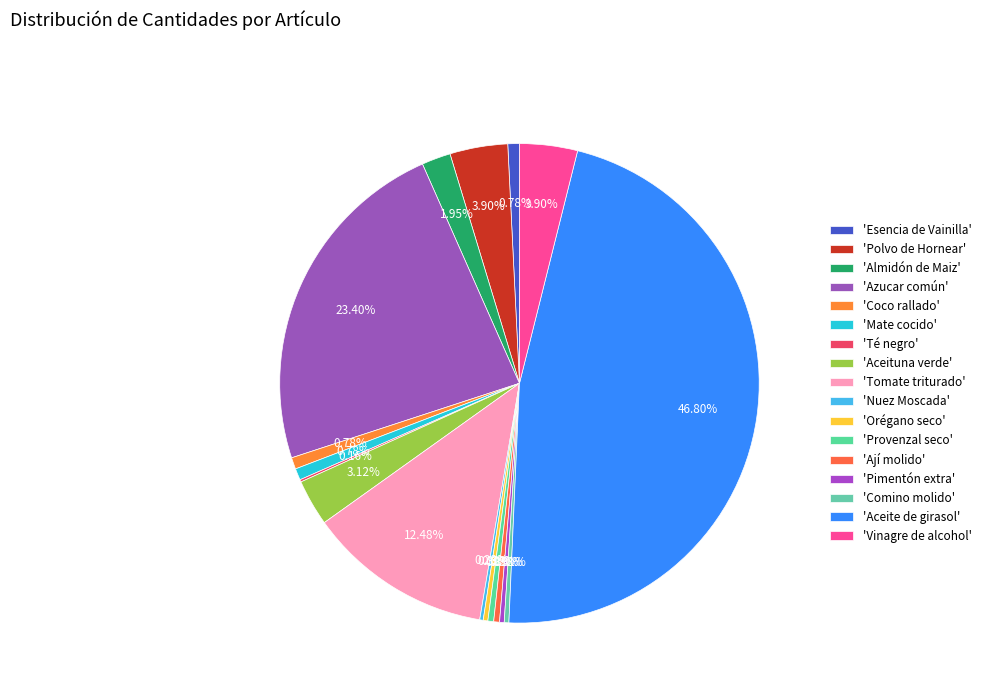

What is the largest slice in the pie chart?

'Aceite de girasol'